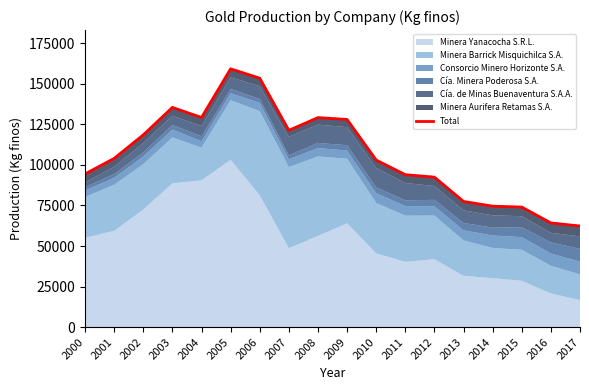

Rank the categories by value from lowest to highest.

2017, 2016, 2015, 2014, 2013, 2012, 2011, 2000, 2010, 2001, 2002, 2007, 2009, 2008, 2004, 2003, 2006, 2005